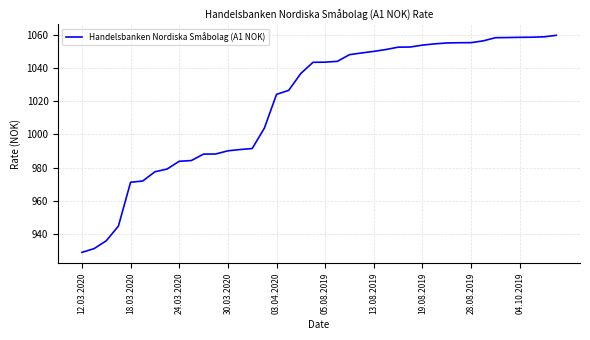

What is the difference between the maximum and minimum values?

130.7